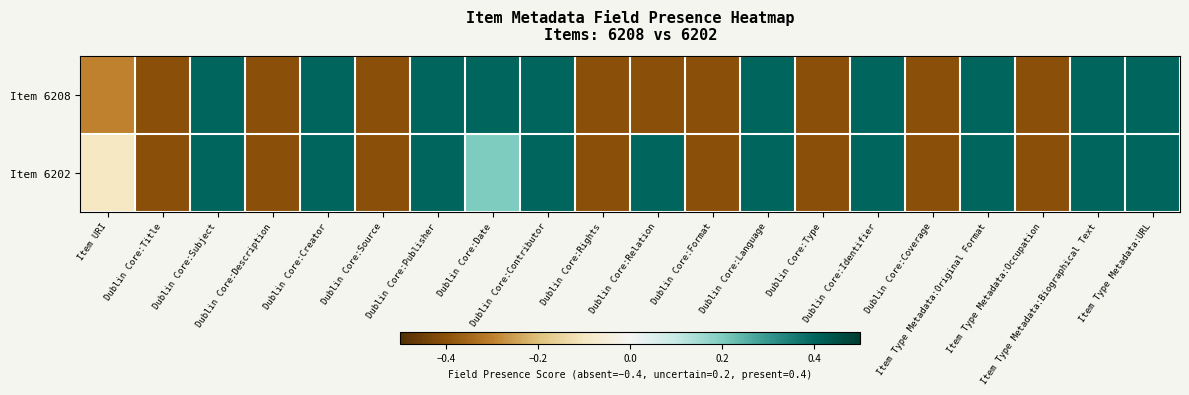

Reading left to right, extract all data points from this chart.

Item 6208: Item URI=-0.3	Dublin Core:Title=-0.4	Dublin Core:Subject=0.4	Dublin Core:Description=-0.4	Dublin Core:Creator=0.4	Dublin Core:Source=-0.4	Dublin Core:Publisher=0.4	Dublin Core:Date=0.4	Dublin Core:Contributor=0.4	Dublin Core:Rights=-0.4	Dublin Core:Relation=-0.4	Dublin Core:Format=-0.4	Dublin Core:Language=0.4	Dublin Core:Type=-0.4	Dublin Core:Identifier=0.4	Dublin Core:Coverage=-0.4	Item Type Metadata:Original Format=0.4	Item Type Metadata:Occupation=-0.4	Item Type Metadata:Biographical Text=0.4	Item Type Metadata:URL=0.4
Item 6202: Item URI=-0.1	Dublin Core:Title=-0.4	Dublin Core:Subject=0.4	Dublin Core:Description=-0.4	Dublin Core:Creator=0.4	Dublin Core:Source=-0.4	Dublin Core:Publisher=0.4	Dublin Core:Date=0.2	Dublin Core:Contributor=0.4	Dublin Core:Rights=-0.4	Dublin Core:Relation=0.4	Dublin Core:Format=-0.4	Dublin Core:Language=0.4	Dublin Core:Type=-0.4	Dublin Core:Identifier=0.4	Dublin Core:Coverage=-0.4	Item Type Metadata:Original Format=0.4	Item Type Metadata:Occupation=-0.4	Item Type Metadata:Biographical Text=0.4	Item Type Metadata:URL=0.4